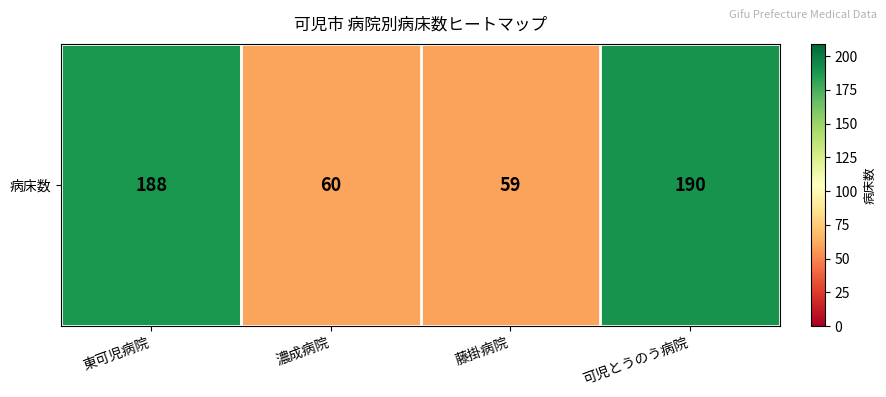

Reading left to right, transcribe all the data shown in this chart.

188	60	59	190